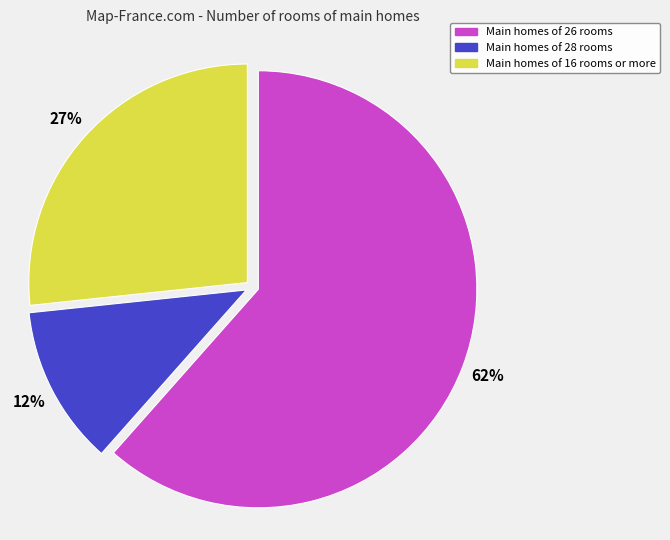

True or false: Main homes of 16 rooms or more accounts for 27% of the total.

True